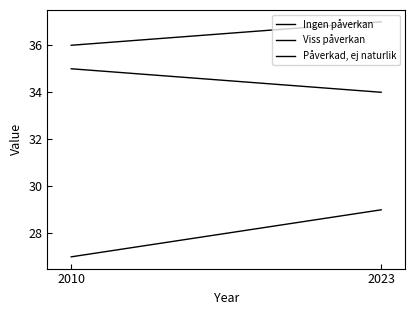

How many data points in Ingen påverkan are less than 37?

1